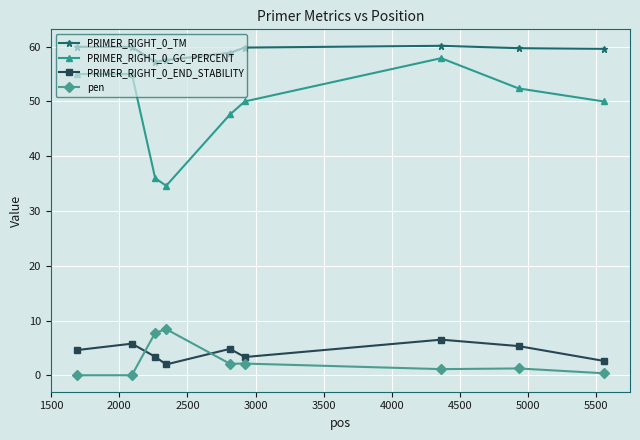

True or false: PRIMER_RIGHT_0_GC_PERCENT and pen cross at least once.

False